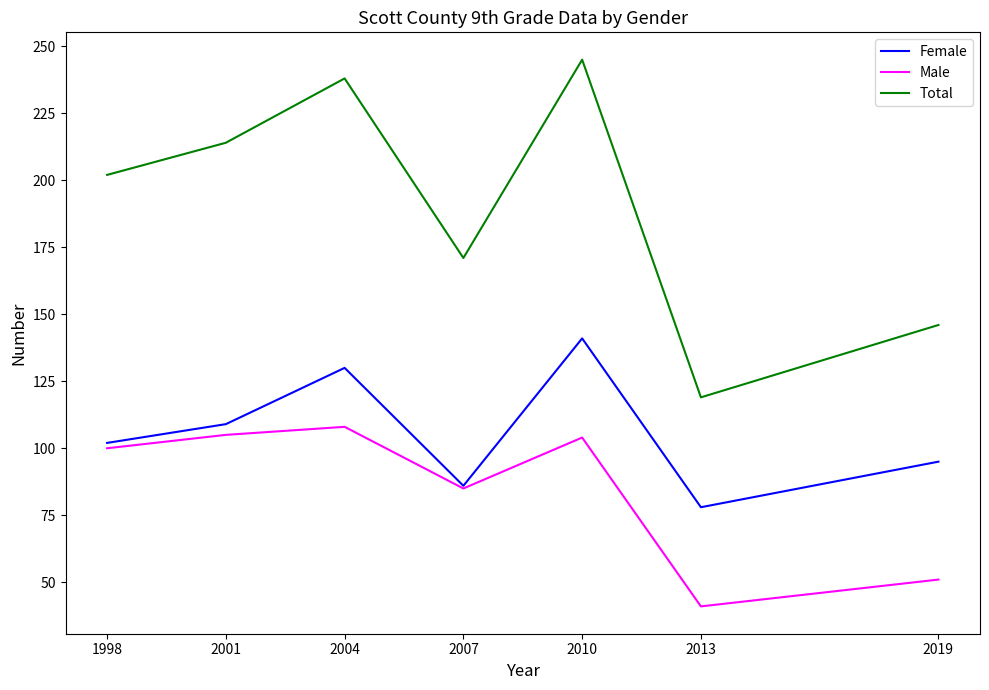

At which label is Male closest to 74?

2007